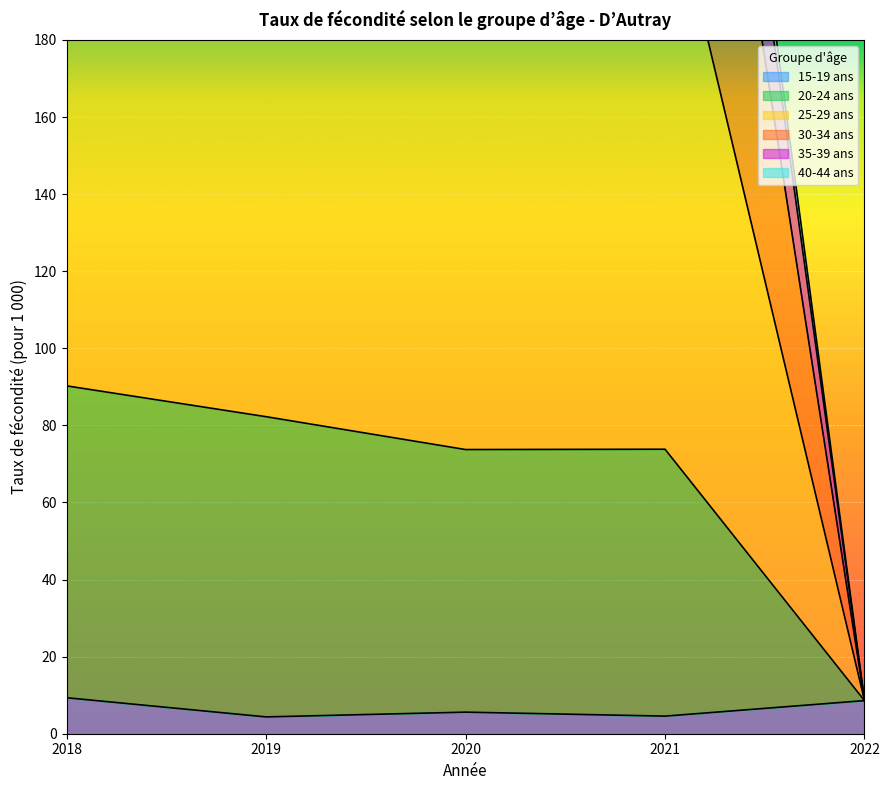

True or false: 15-19 ans has a value of 4.6 at 2021.

True